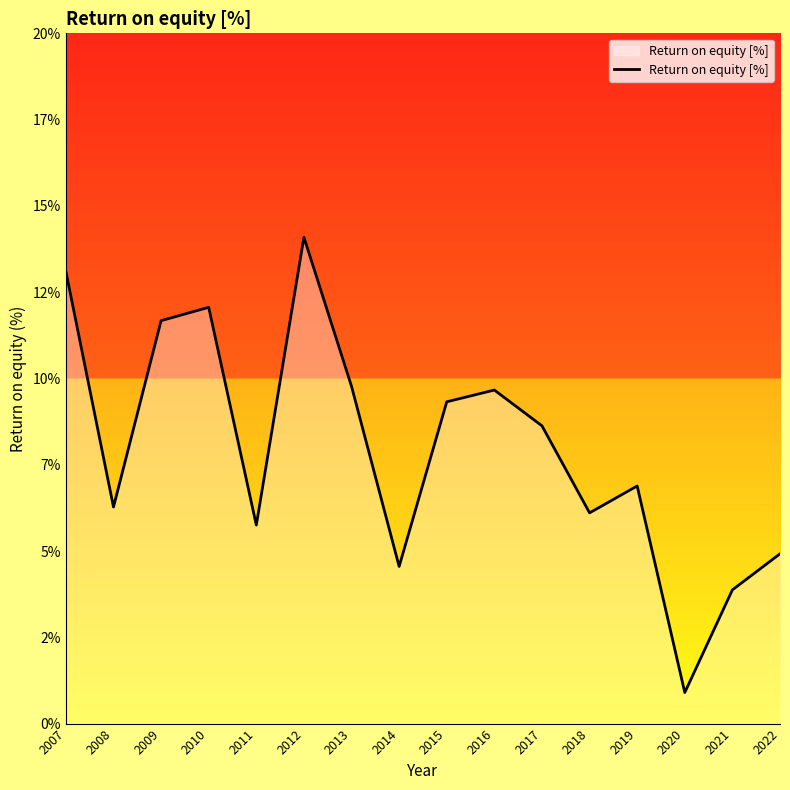

What is the difference between the second highest and minimum values?

12.2